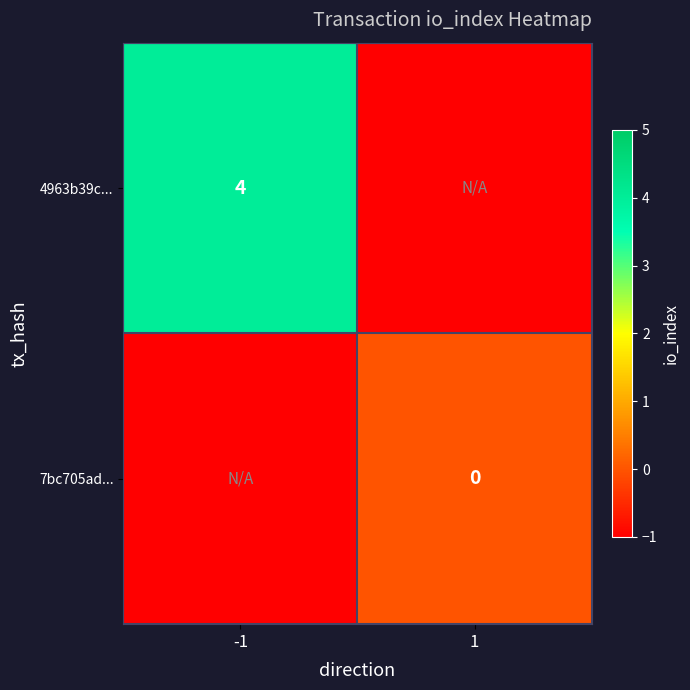

Which has a higher value, -1 or 1?

-1